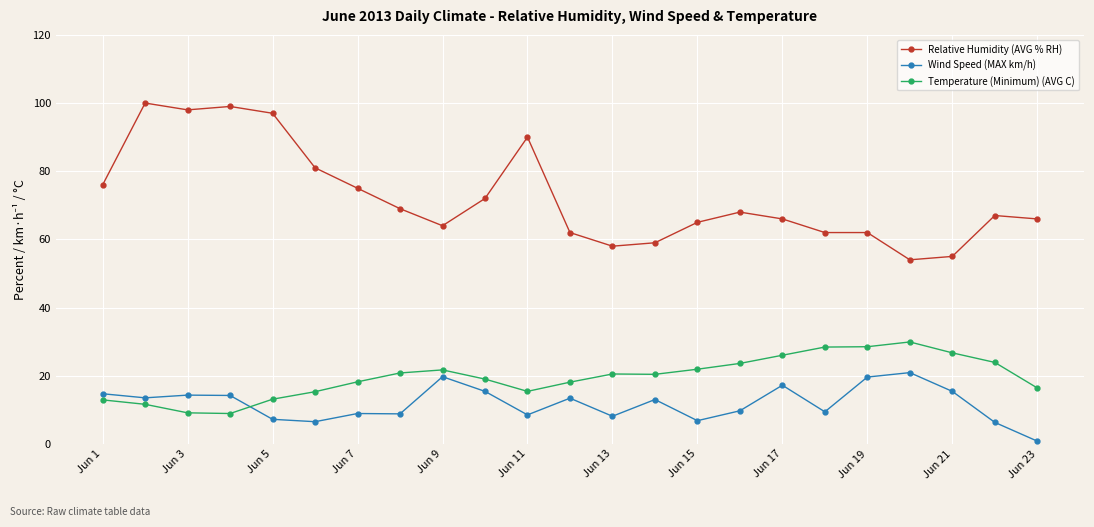

True or false: Wind Speed (MAX km/h) has more than 2 interior local peaks.

True